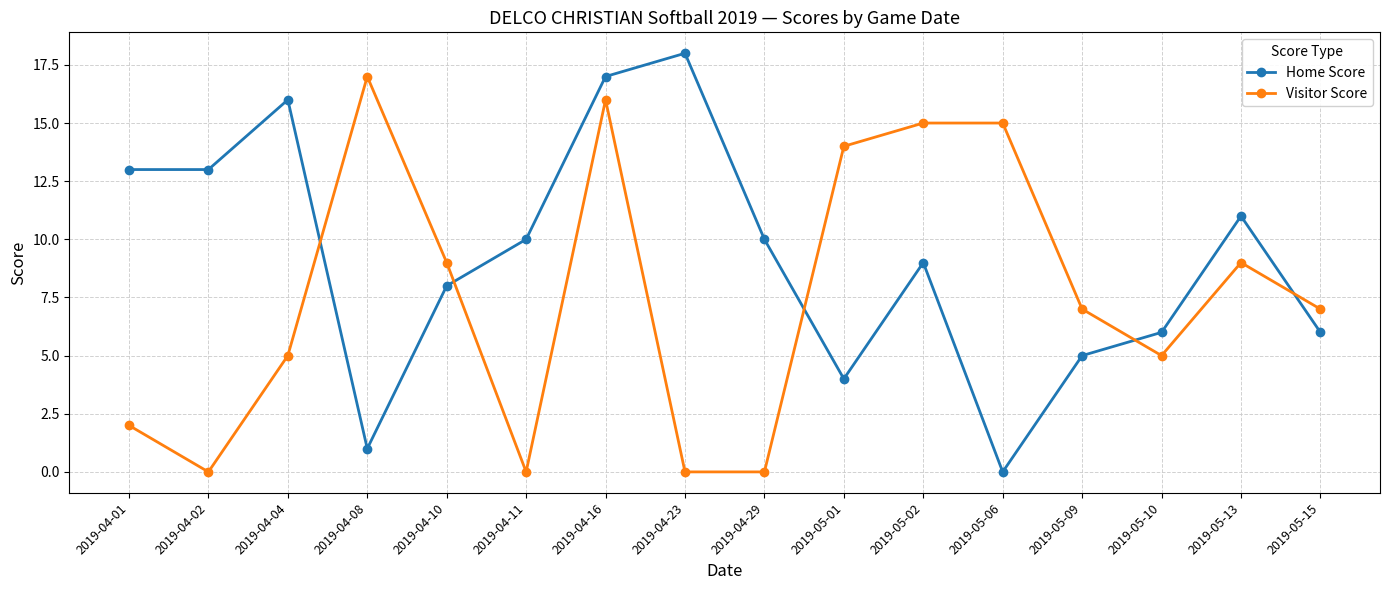

At which category does Home Score reach its first local peak?

2019-04-04